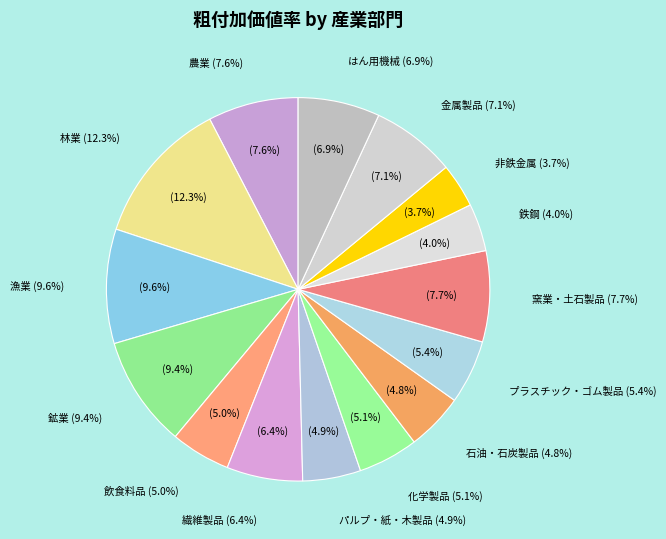

True or false: 林業 accounts for 12% of the total.

True